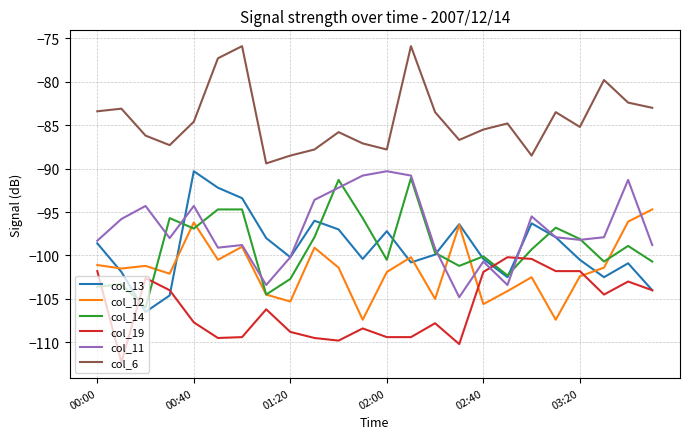

After their last crossing, which series has the higher values: col_13 or col_12?

col_12